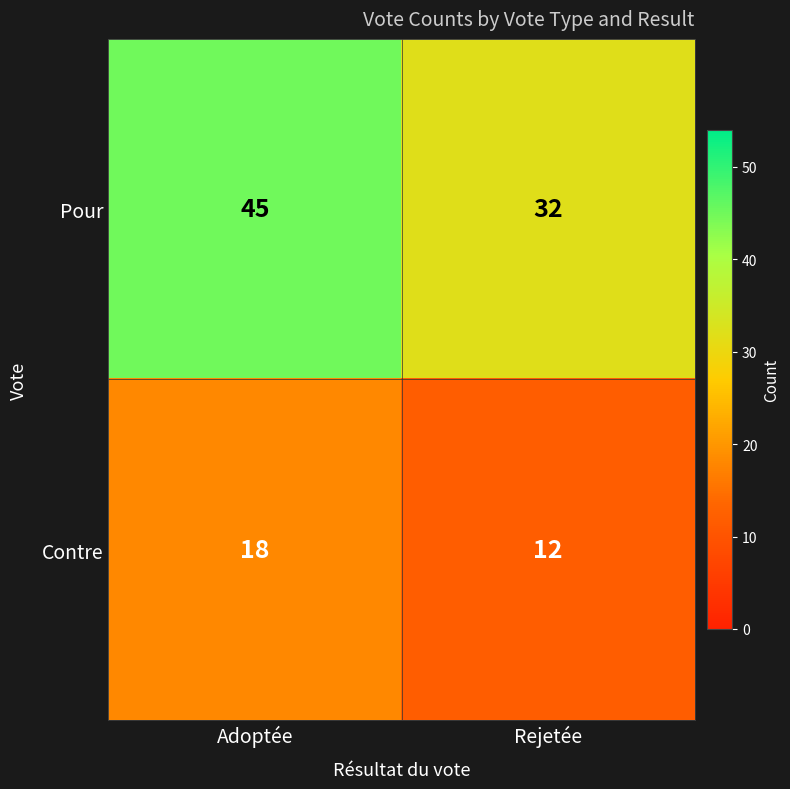

Is it true that Pour equals 45 at Adoptée?

True